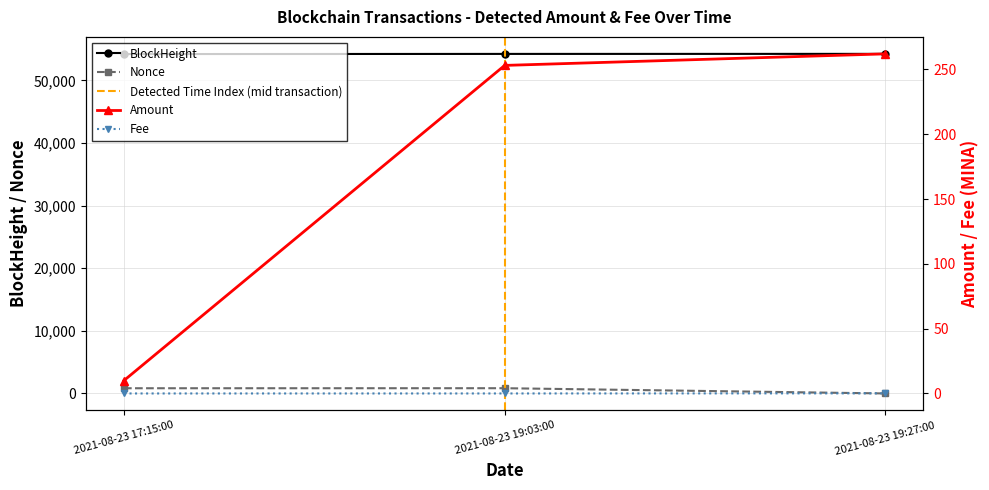

What is the total value across all series at 2021-08-23 19:27:00?

54512.1